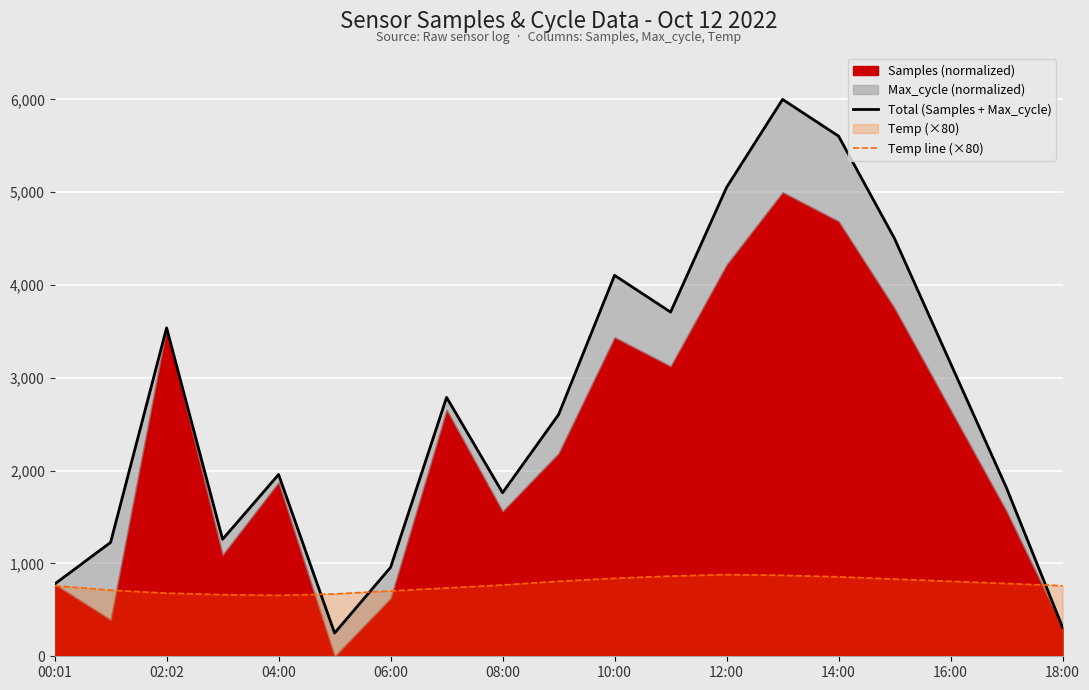

The value of Temp line (×80) at 10:00 is 501. True or false?

False